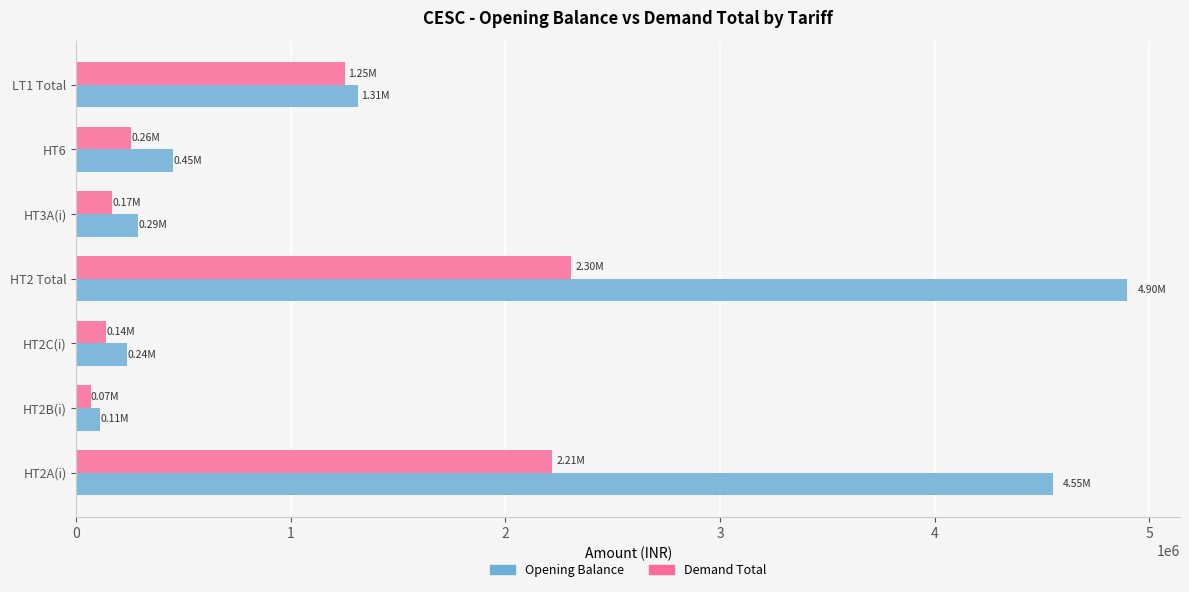

List the labels in order of Opening Balance value, largest first.

HT2 Total, HT2A(i), LT1 Total, HT6, HT3A(i), HT2C(i), HT2B(i)